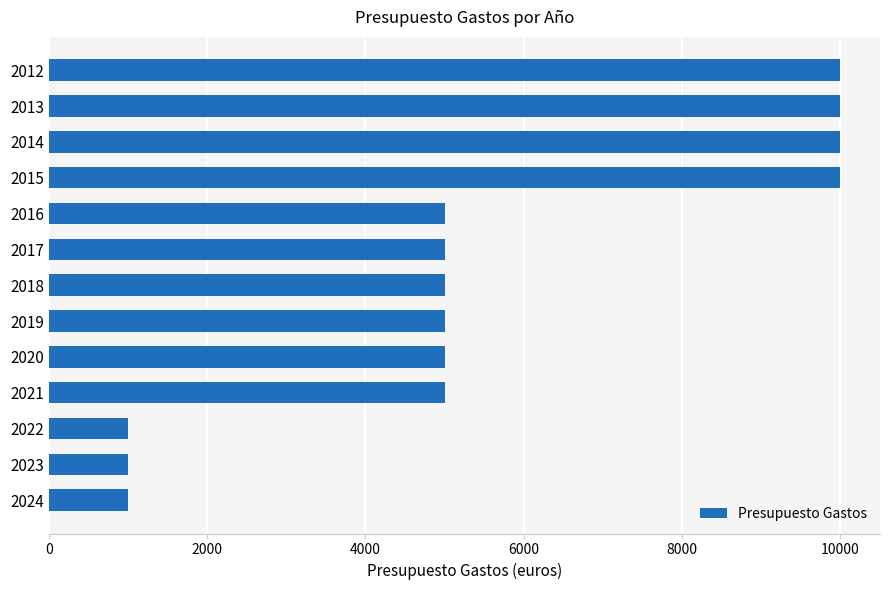

Is it true that the value at 2016 is 5000?

True